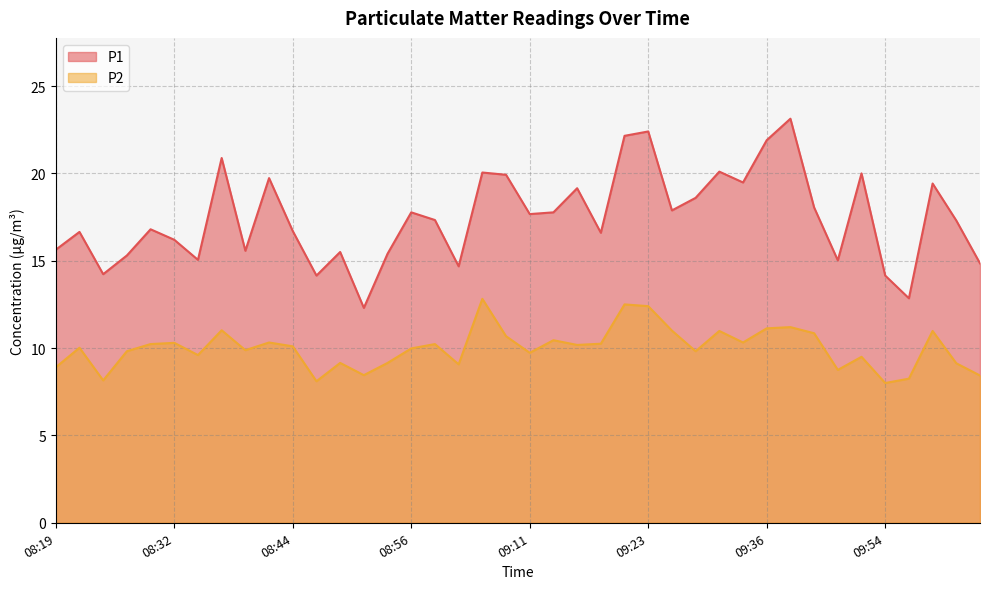

At which category does P2 reach its first local peak?

08:22